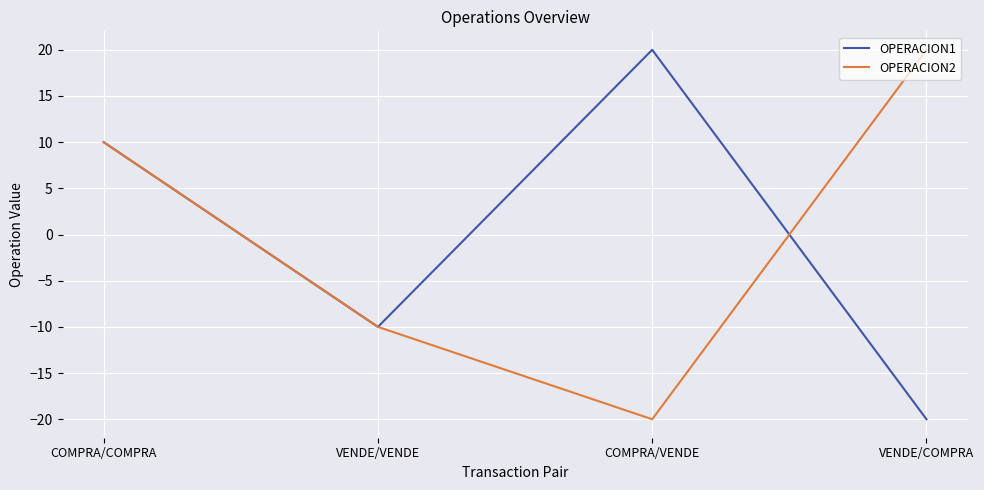

At which category is the sum across all series the highest?

COMPRA/COMPRA